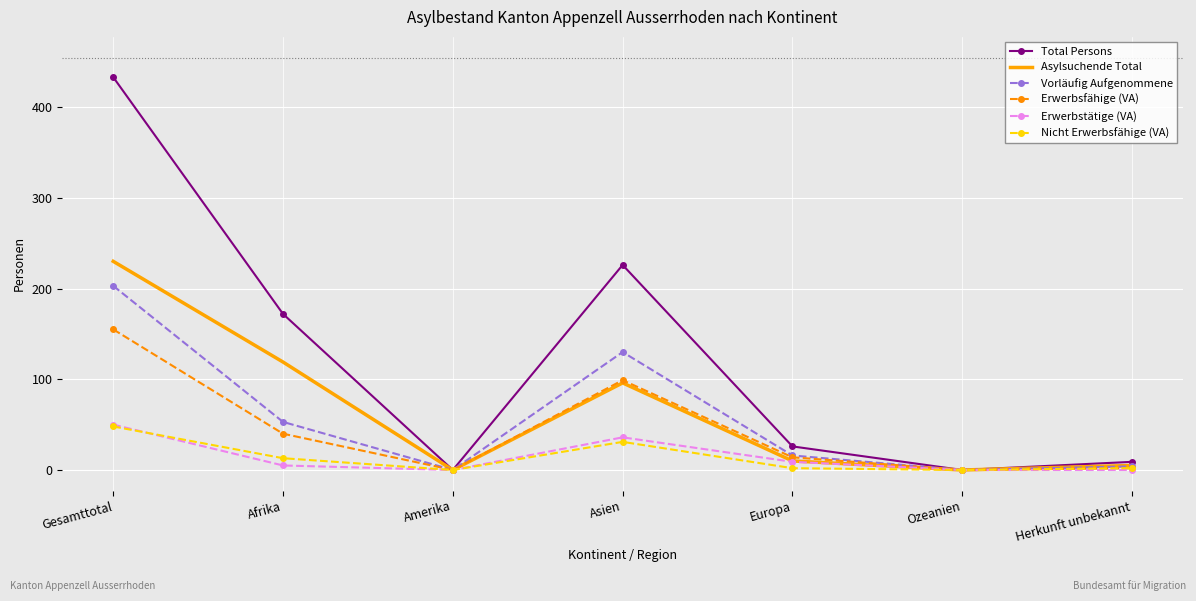

Where is the first local minimum for Asylsuchende Total?

Amerika